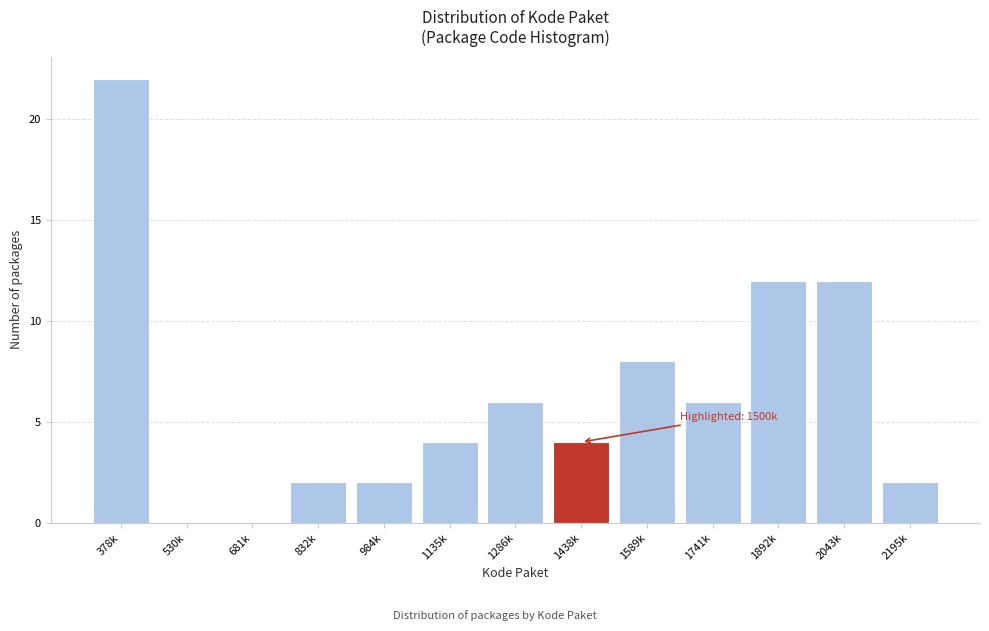

Reading left to right, list all the values displayed in this chart.

378k=22	530k=0	681k=0	832k=2	984k=2	1135k=4	1286k=6	1438k=4	1589k=8	1741k=6	1892k=12	2043k=12	2195k=2